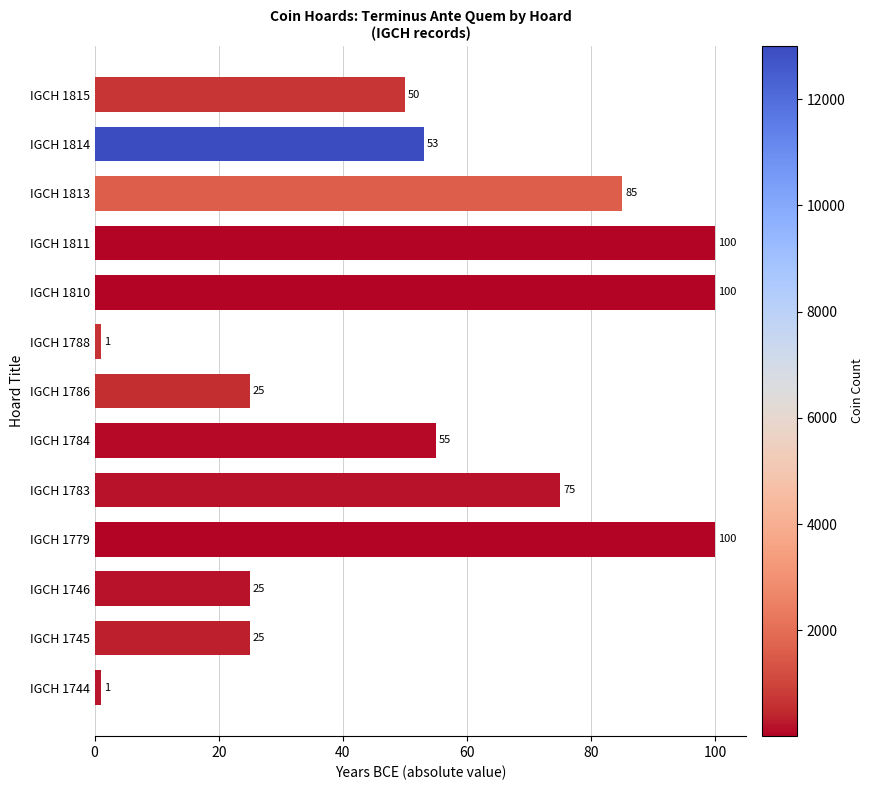

Reading top to bottom, list all the values displayed in this chart.

50	53	85	100	100	1	25	55	75	100	25	25	1